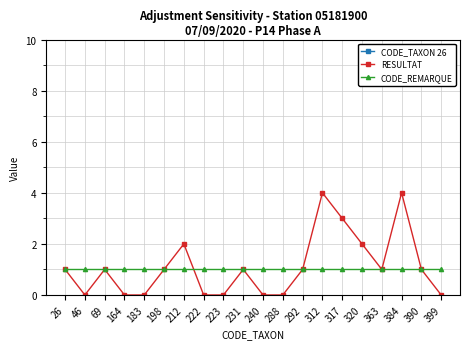

List the series in order of their peak value, lowest first.

CODE_REMARQUE, RESULTAT, CODE_TAXON 26